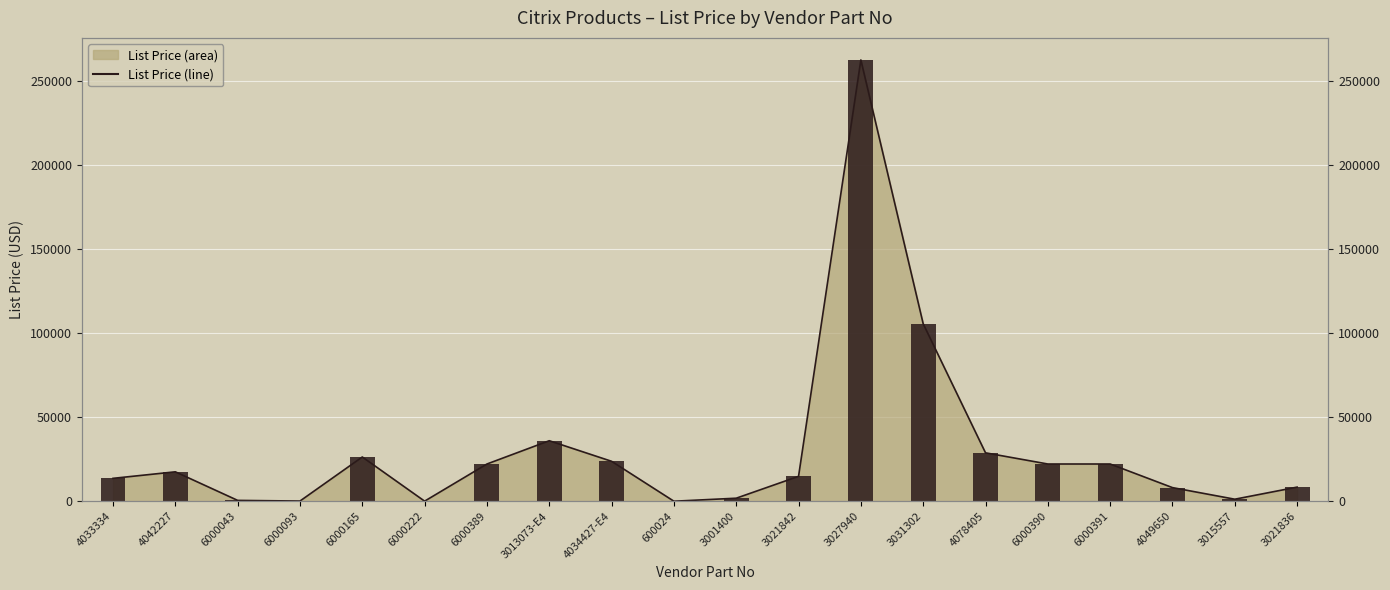

What is the difference between the maximum and second lowest values?

262559.7